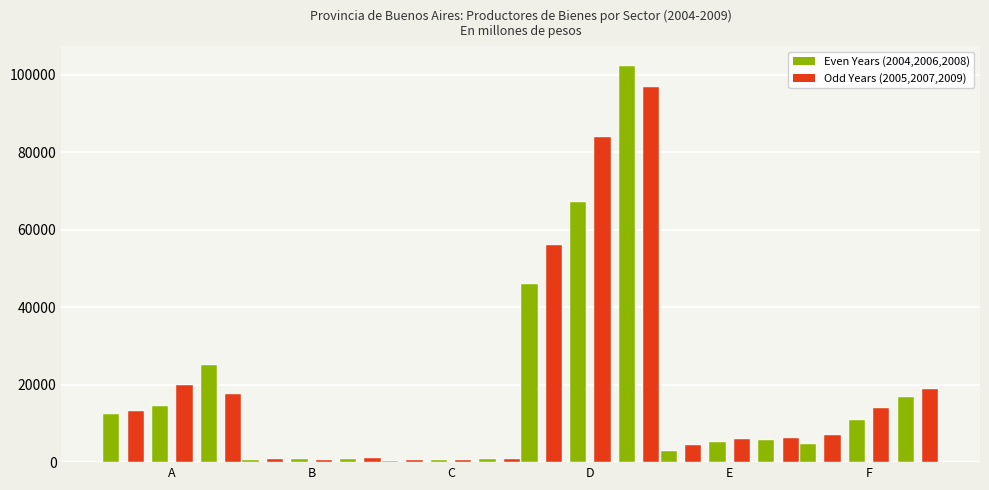

Where does the 2005 series first go above 7081?

A